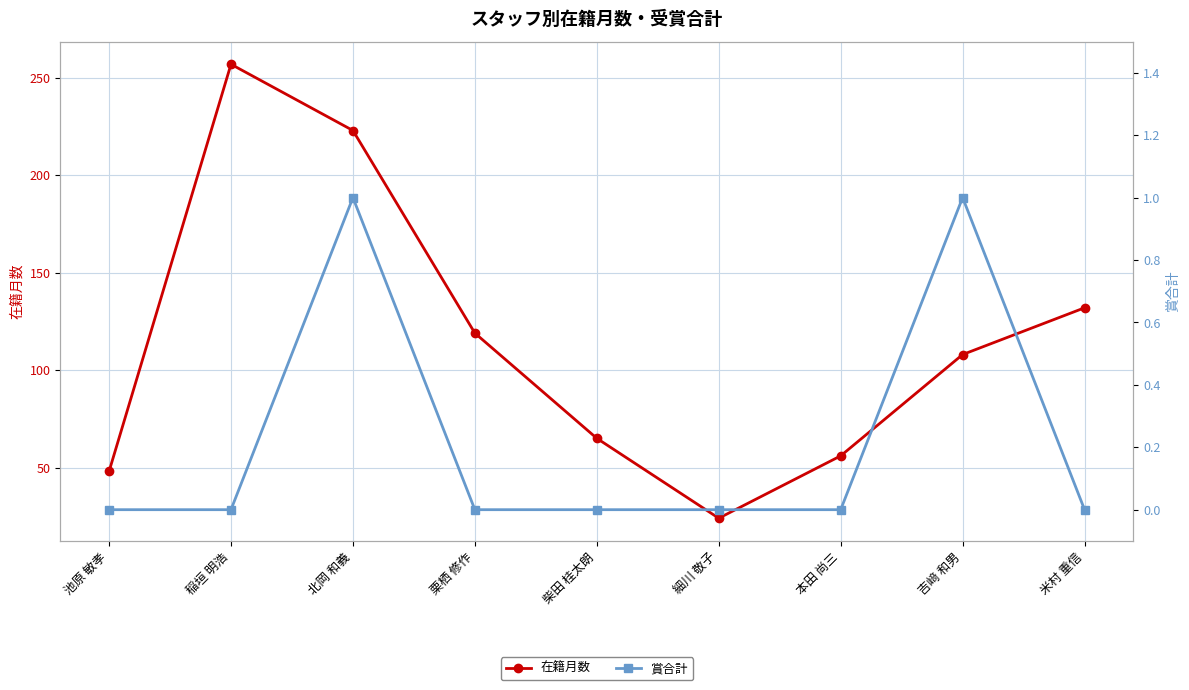

Which category has the highest value in the 在籍月数 series?

稲垣 明浩